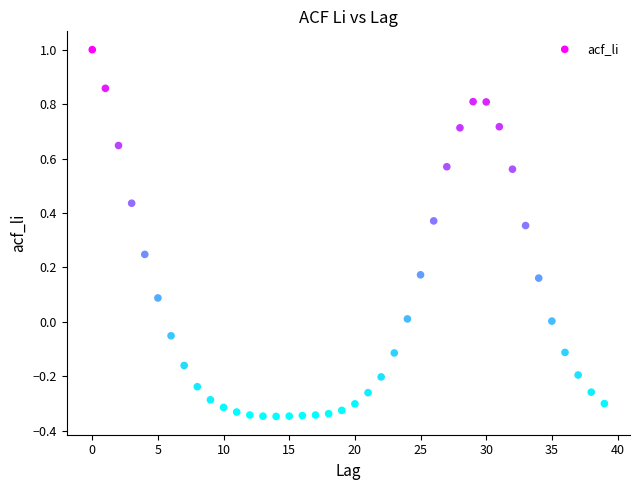

What is the range of Y values (max minus min)?

1.3